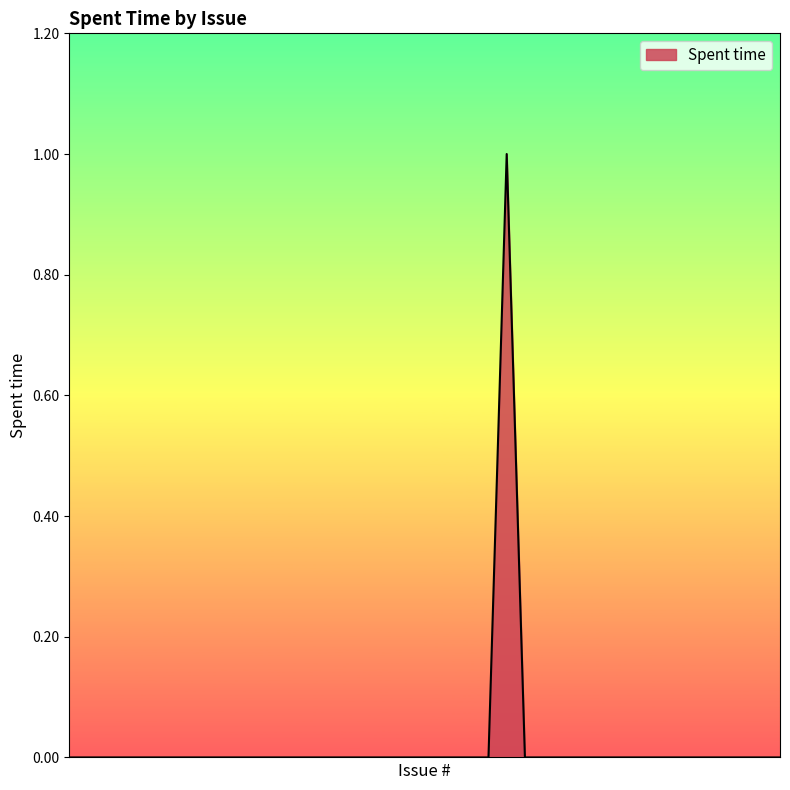

Where is the data nearest to the value 0?

2172